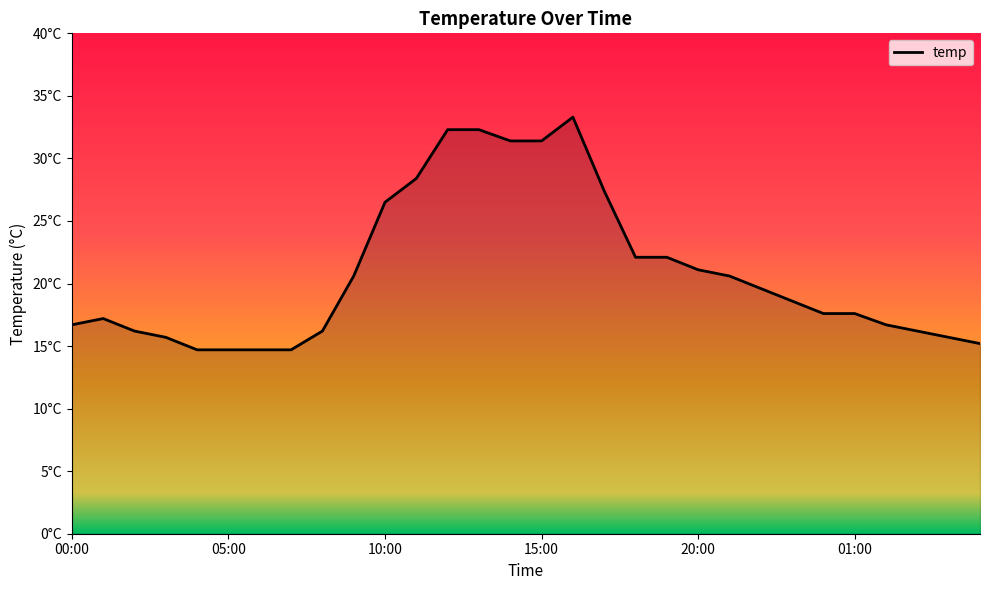

Is this an area chart (filled region under the line)?

Yes